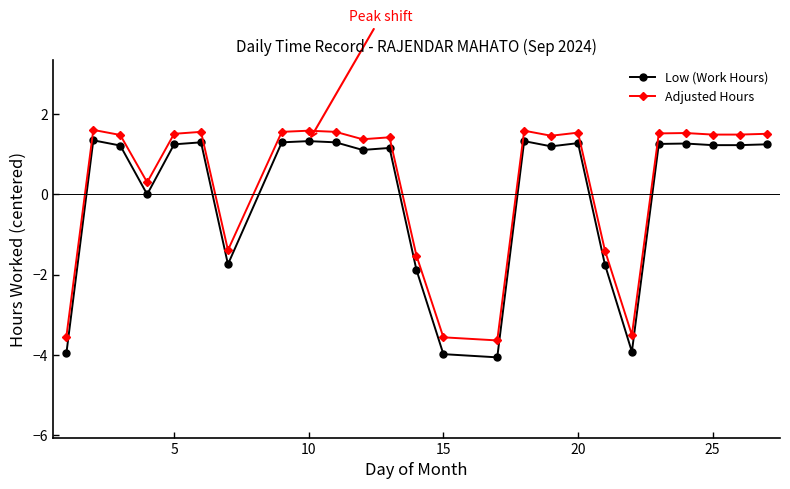

What is the difference between the maximum and minimum values in the Low (Work Hours) series?

5.4